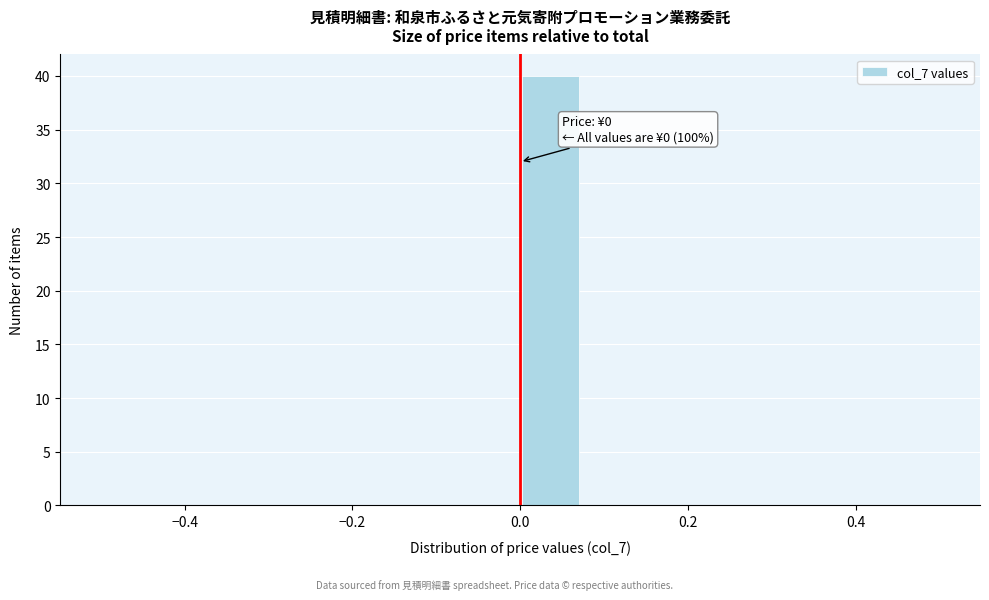

Around what value on the x-axis is the tallest bar? Give the approximate position of its centre, as read against the axis.

0.04